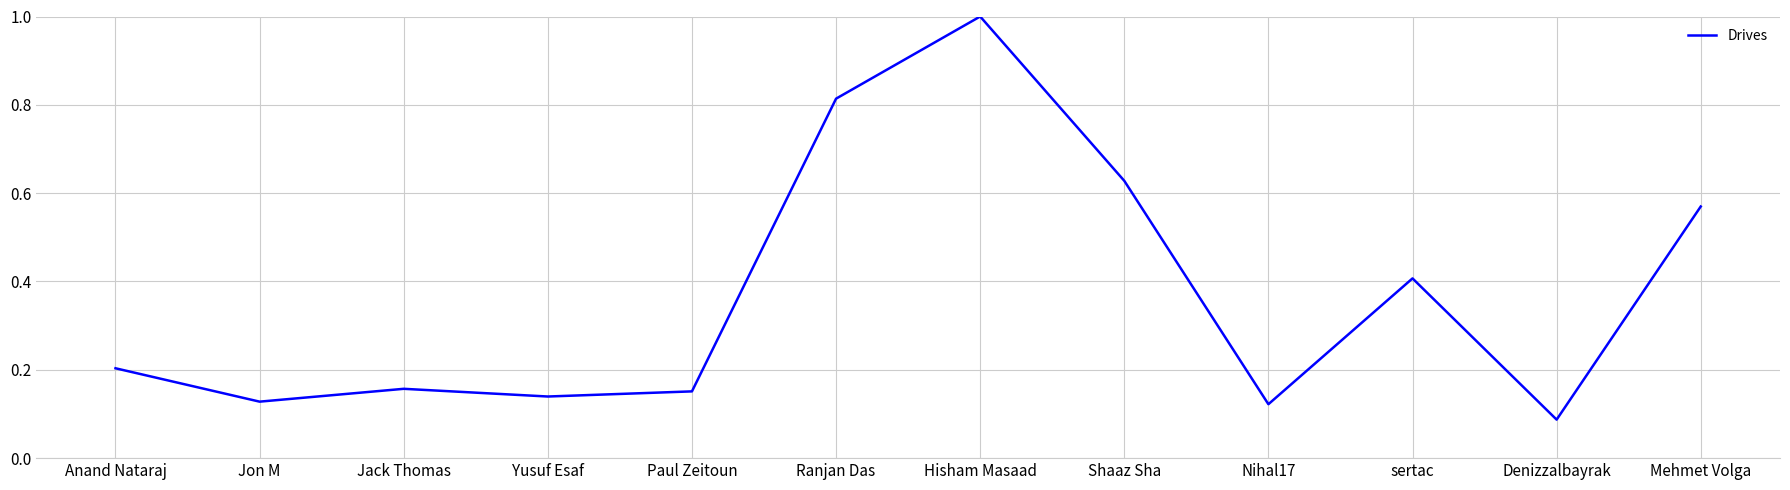

What position from the right is Paul Zeitoun?

8